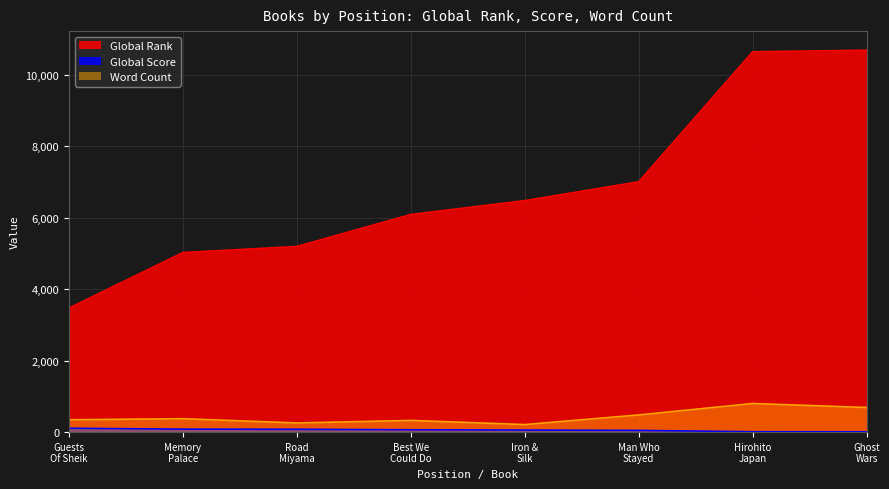

Does the chart display data point markers on the line(s)?

No